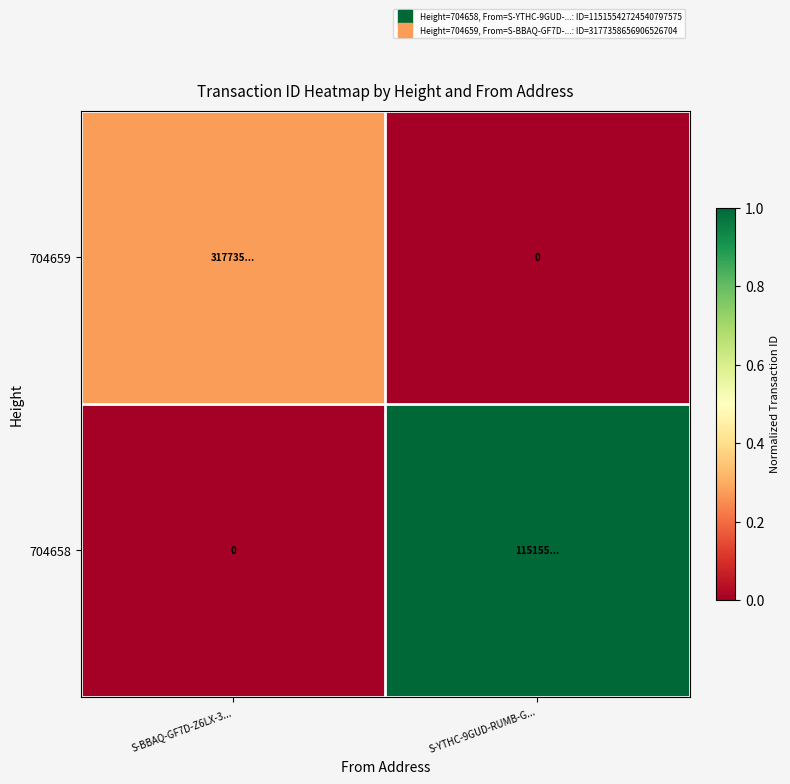

Between S-BBAQ-GF7D-Z6LX-3... and S-YTHC-9GUD-RUMB-G..., which is larger?

S-YTHC-9GUD-RUMB-G...